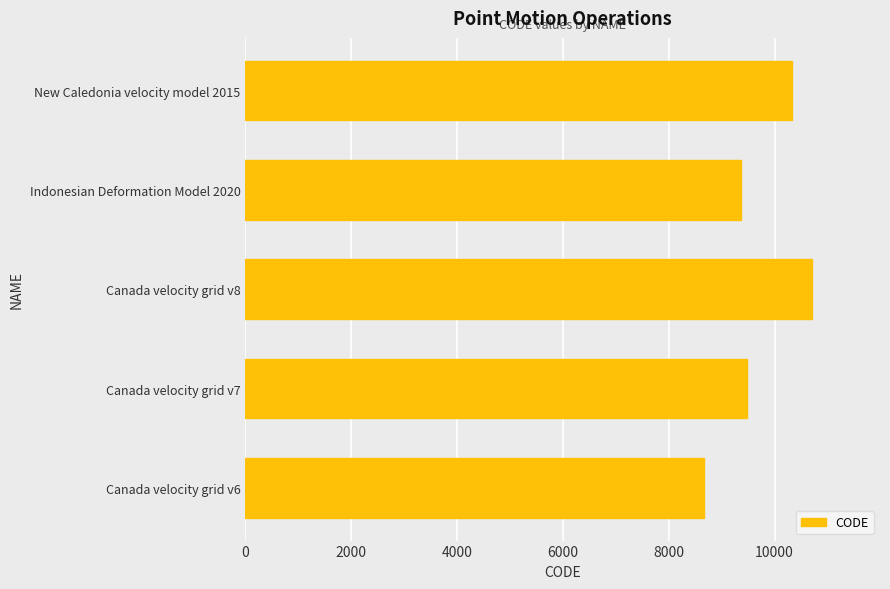

What is the average value?

9713